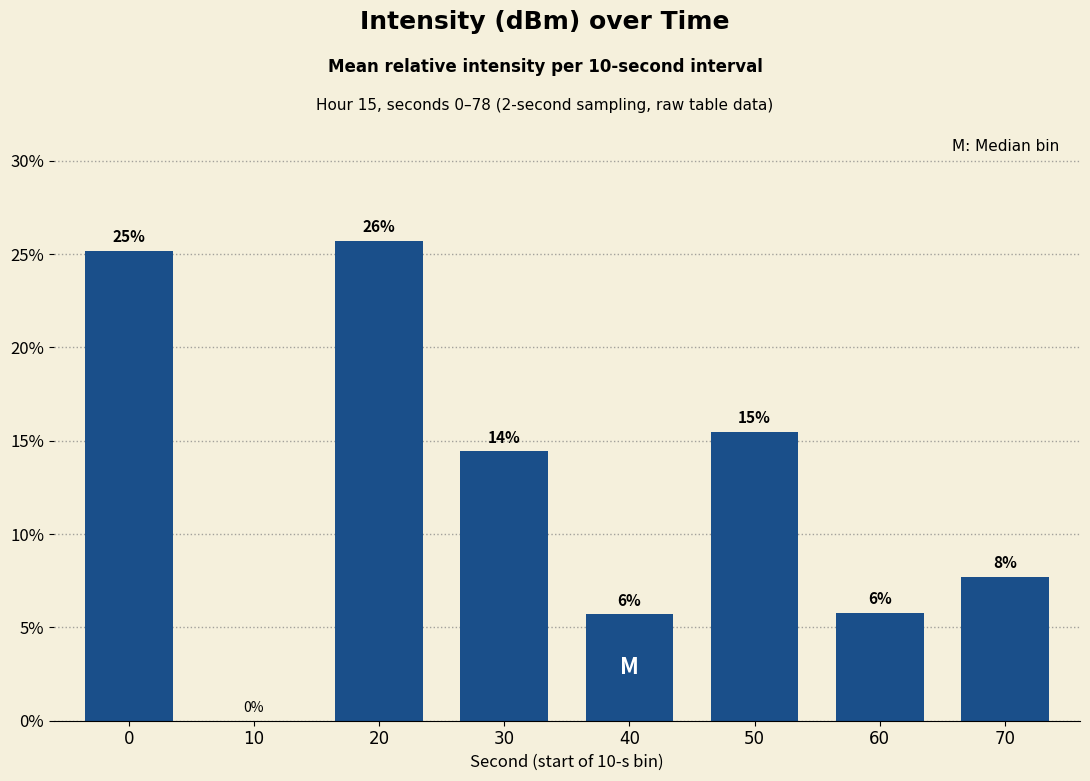

How many bars are there in total?

8